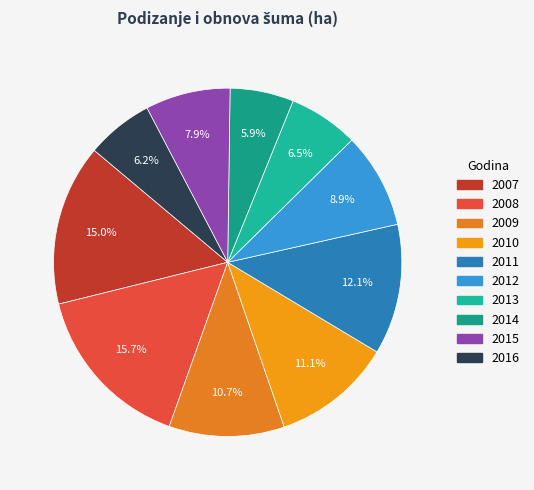

Between 2015 and 2010, which is larger?

2010